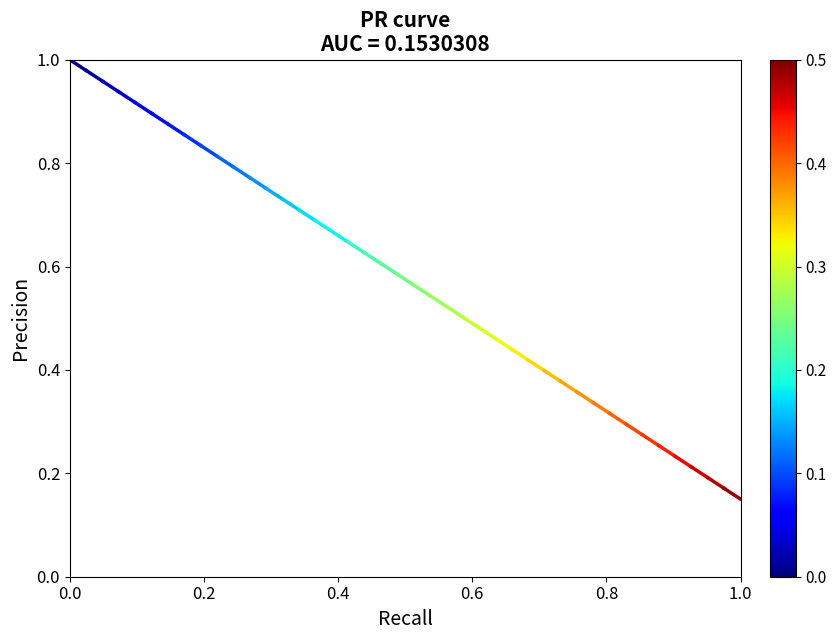

What is the value of the 2nd point from the left?

1.0